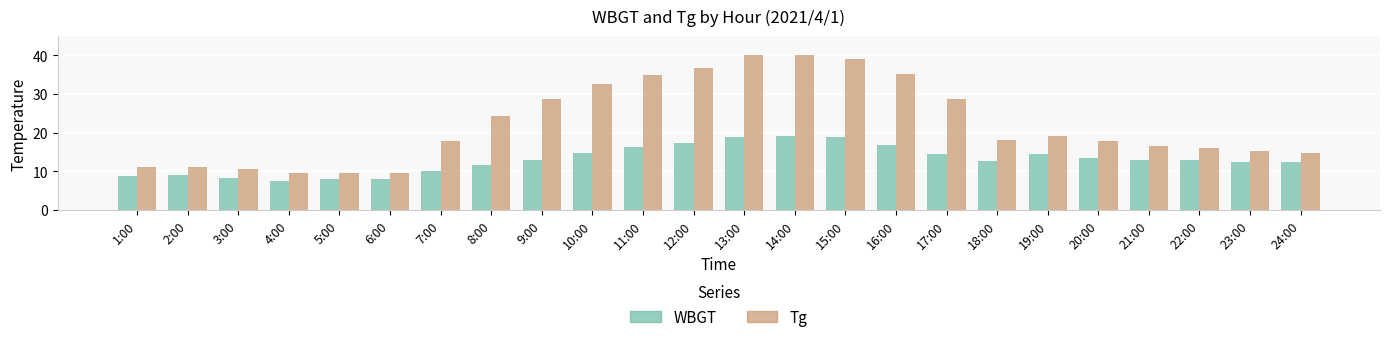

What is the sum of all Tg values?

536.6